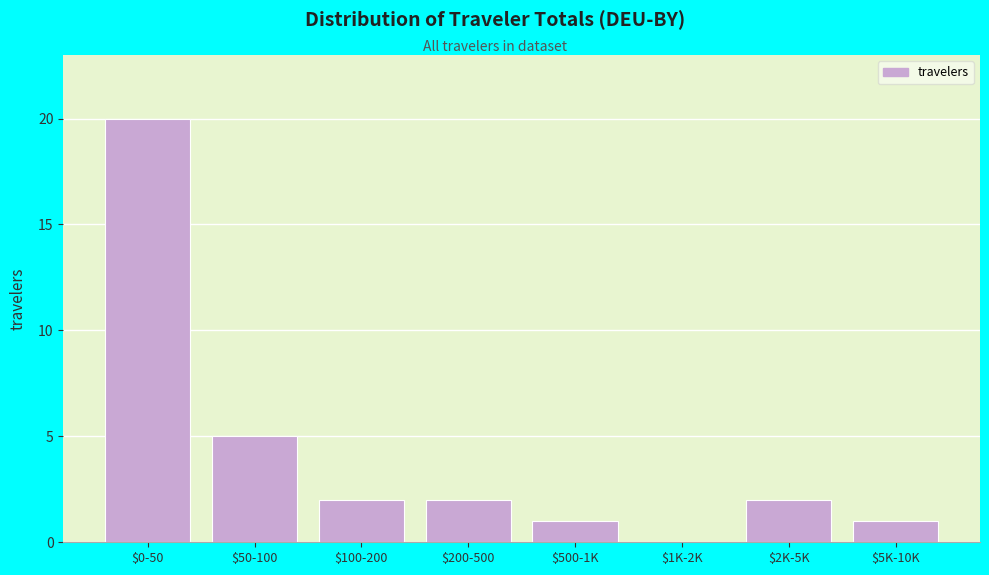

The value at $2K-5K is 3. True or false?

False